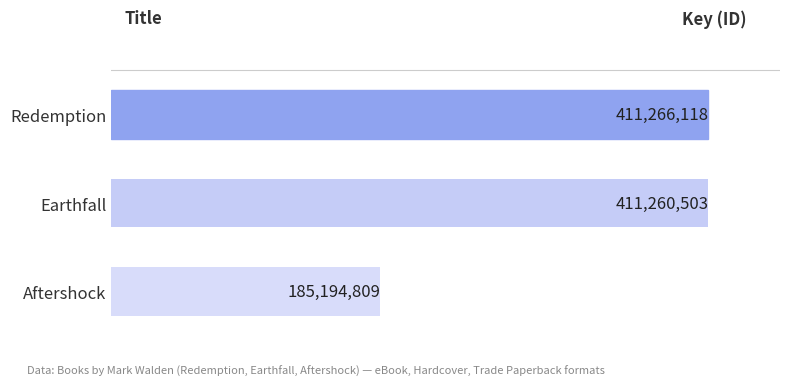

Reading top to bottom, list all the values displayed in this chart.

411266118	411260503	185194809